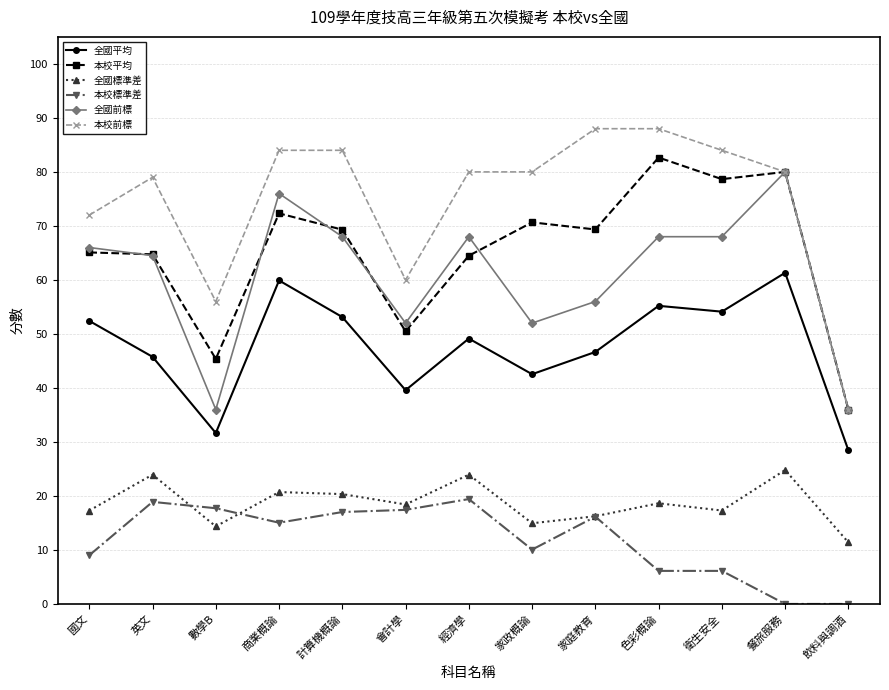

What is the maximum value shown in the chart?

88.0